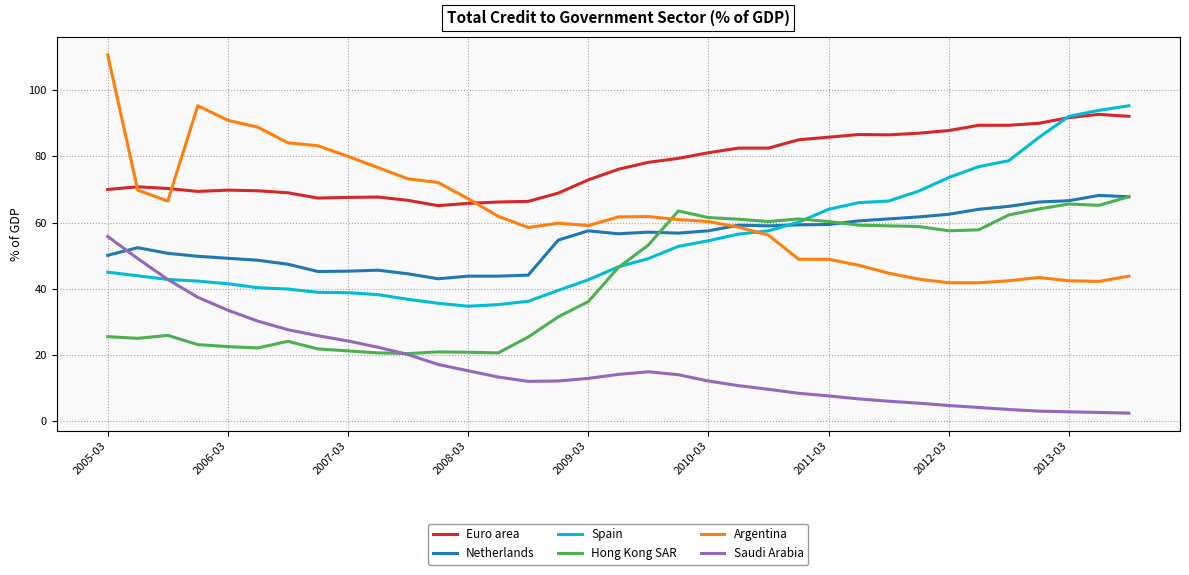

Which series has the largest total across all categories?

Euro area